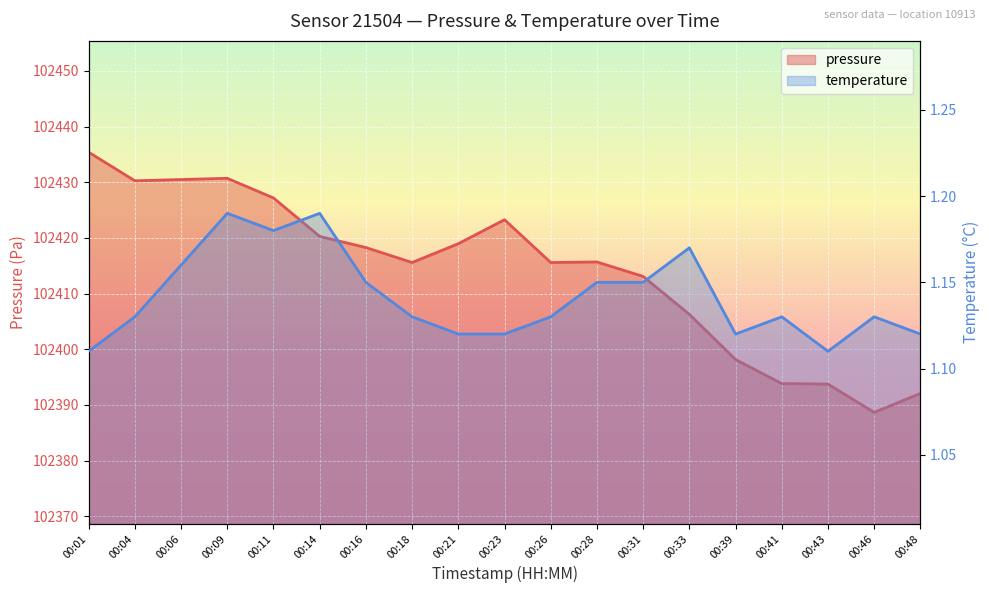

What is the spread (max minus min) of values at 00:14?

102419.1